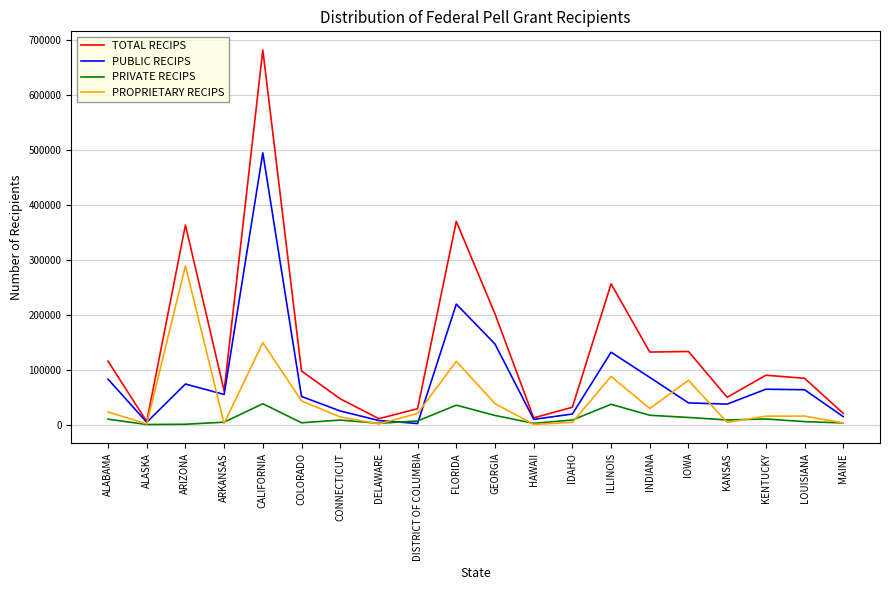

The value of TOTAL RECIPS at IDAHO is 31581. True or false?

True